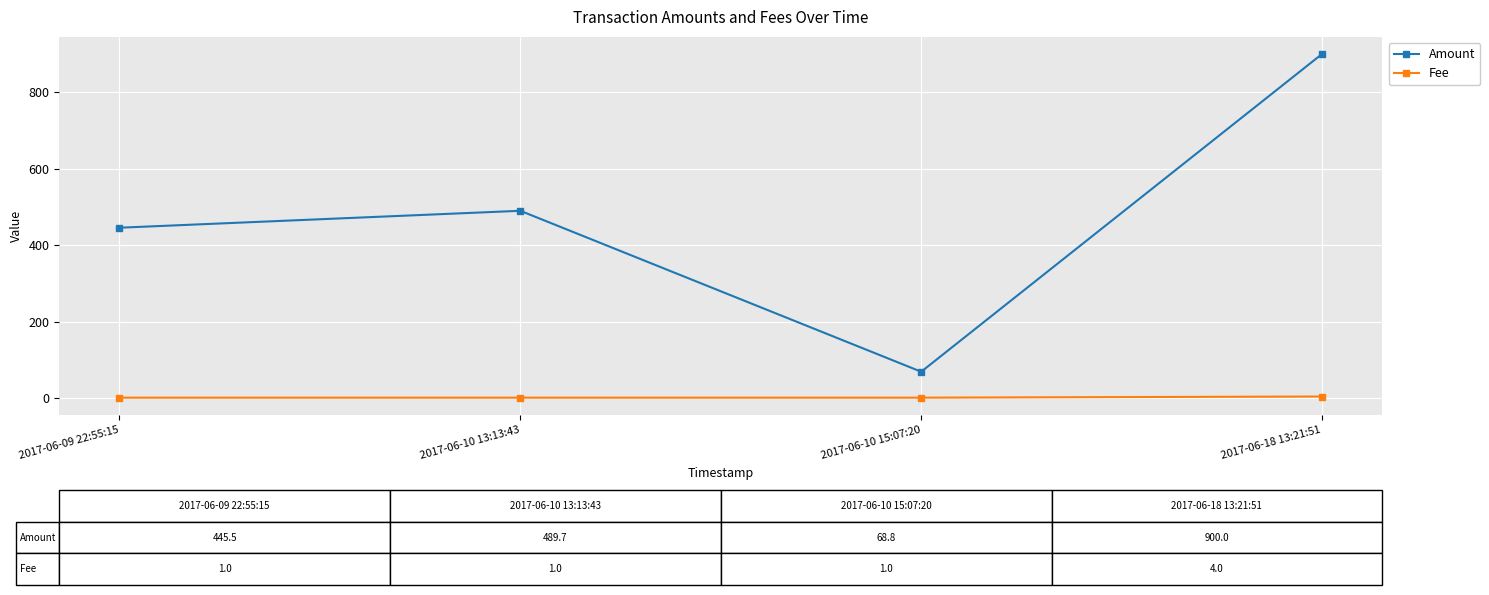

True or false: Fee and Amount cross at least once.

False